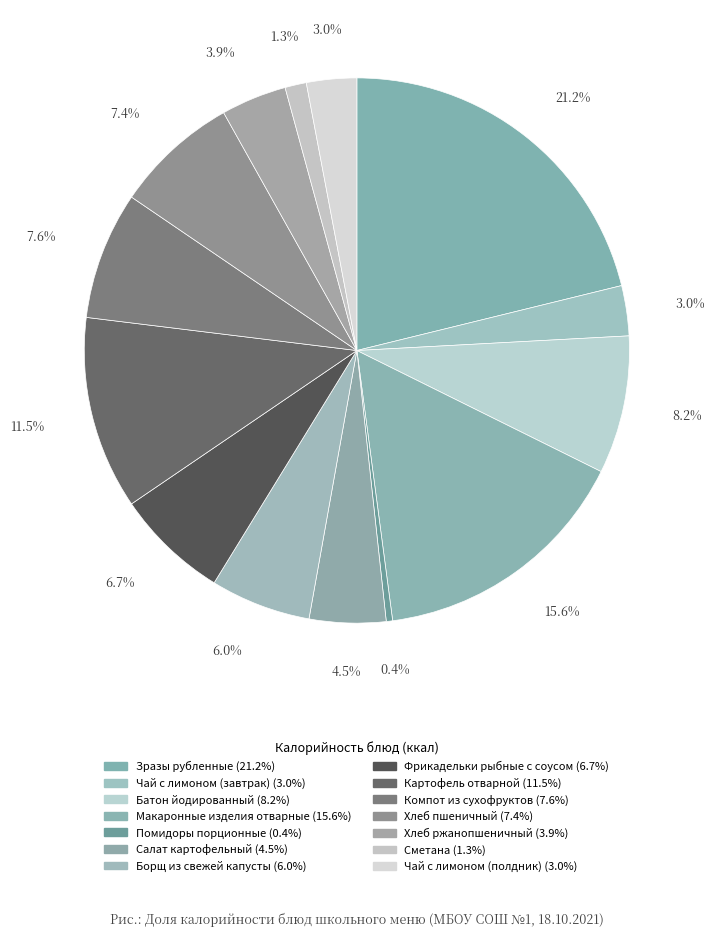

How many slices are in this pie chart?

14